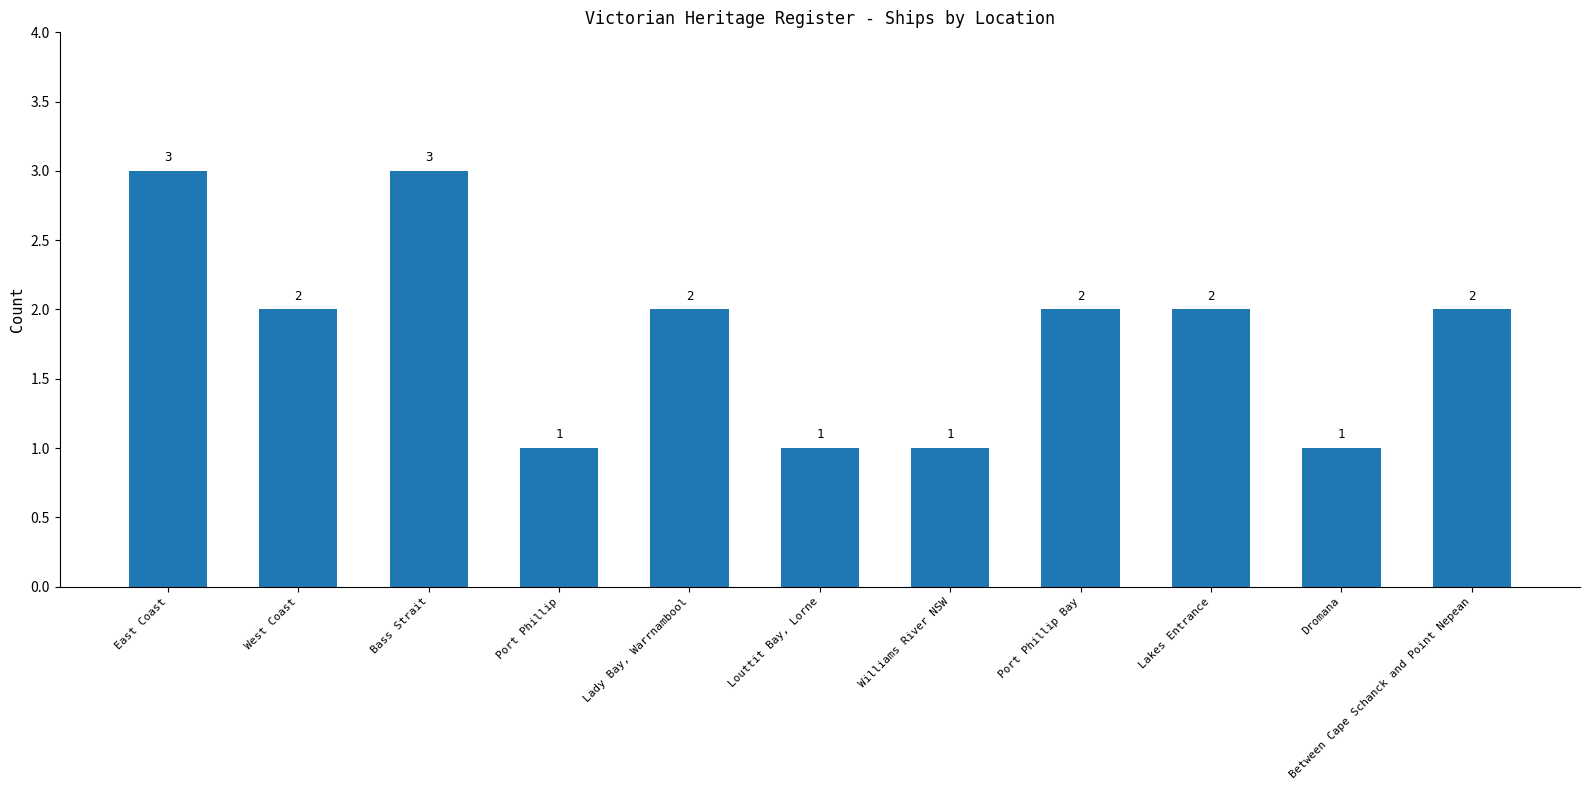

What is the maximum value shown in the chart?

3